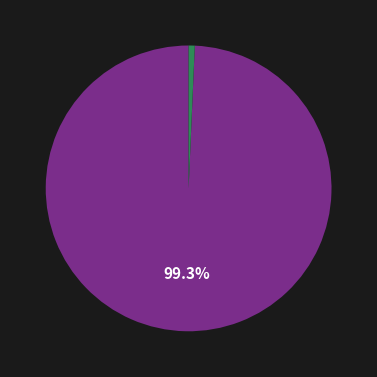

Is there any slice that represents more than half of the pie?

Yes